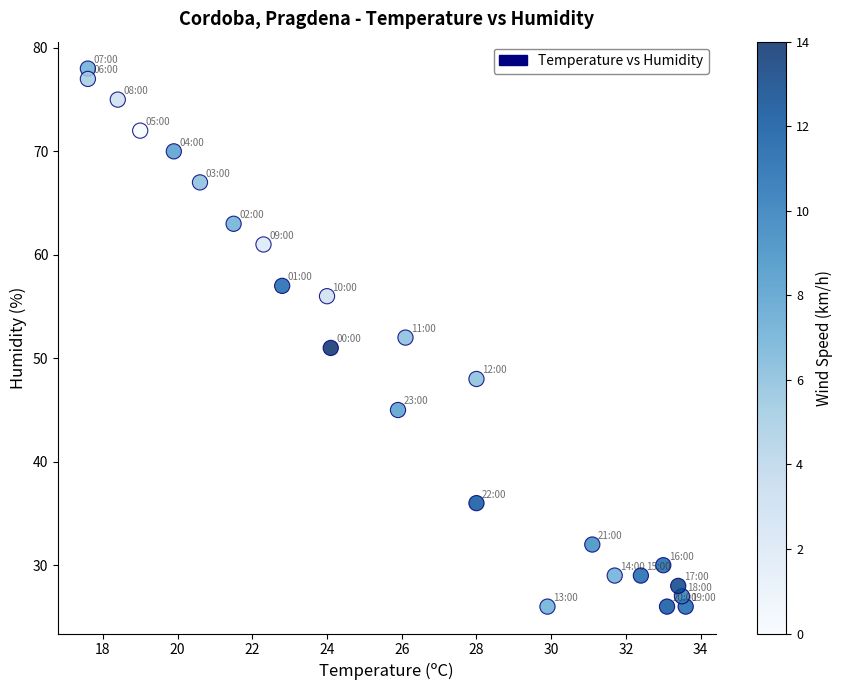

What is the range of Y values (max minus min)?

52